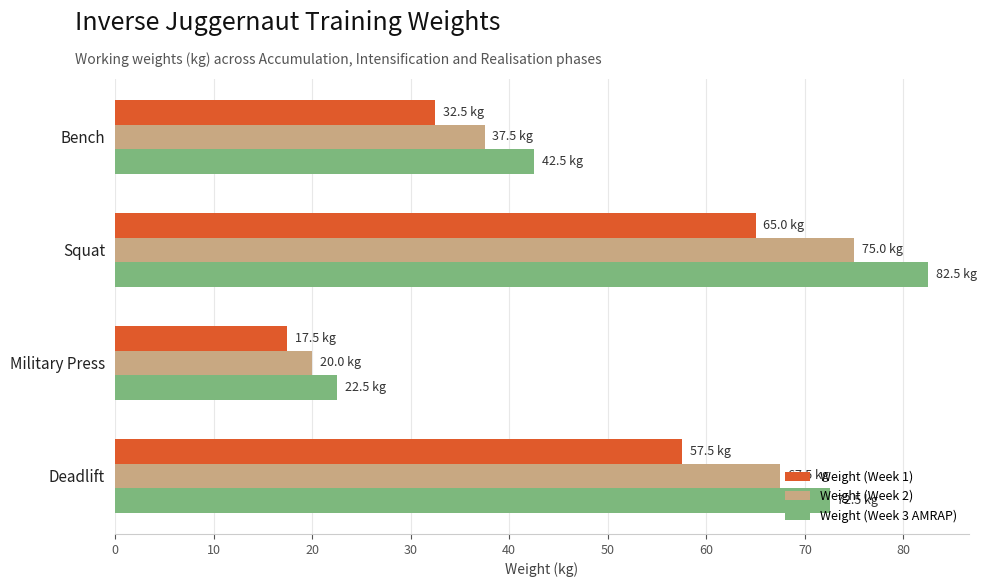

What is the difference between the maximum and minimum values in the Weight (Week 2) series?

55.0